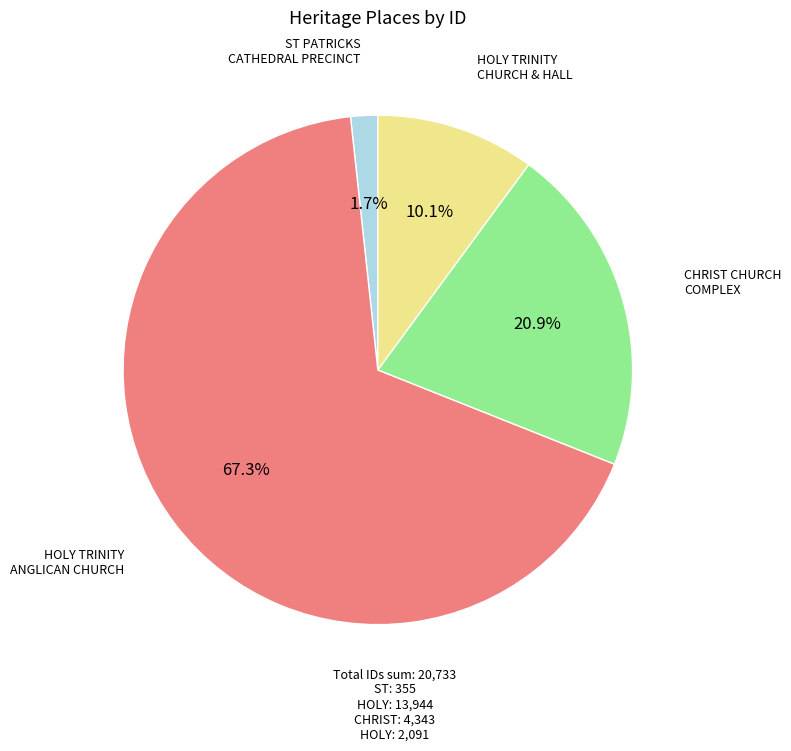

Is there a majority slice in this chart?

Yes